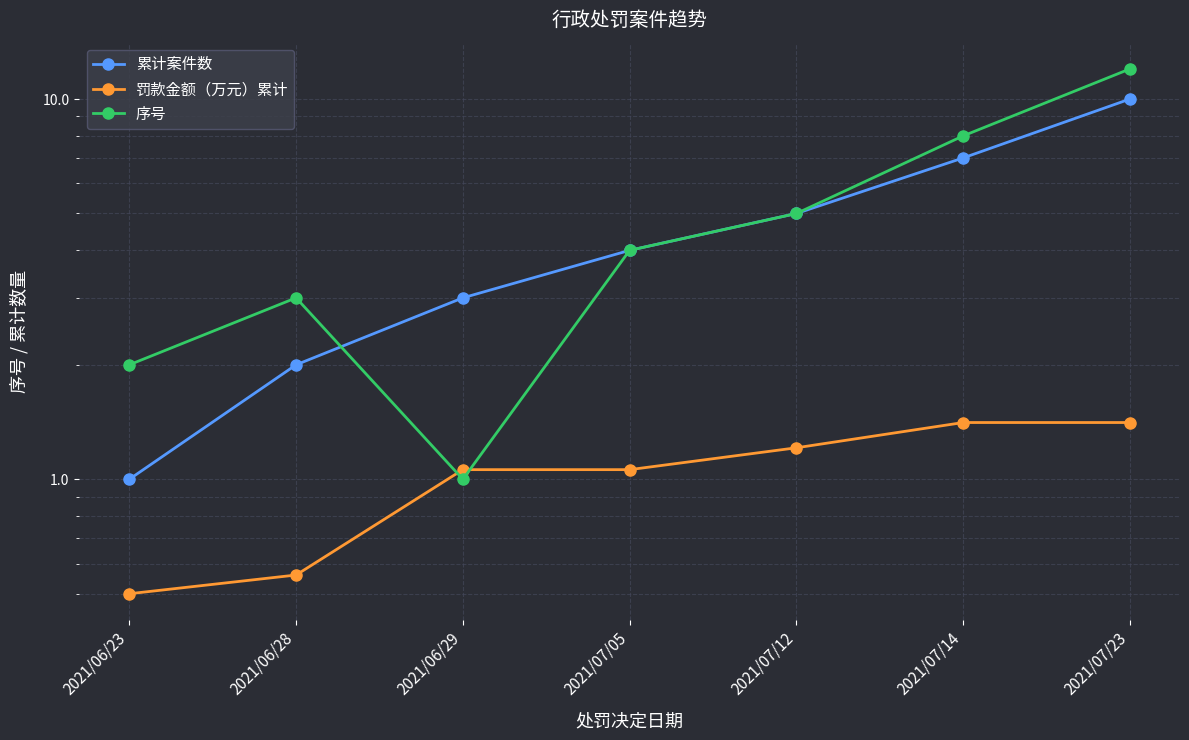

What are all the series names shown in the legend?

累计案件数, 罚款金额（万元）累计, 序号